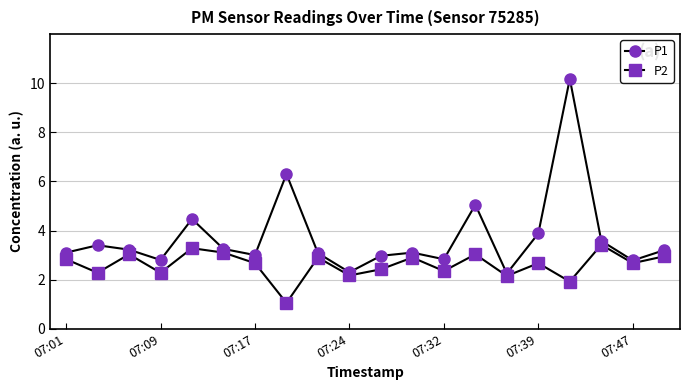

How many values in the P2 series exceed 2?

18